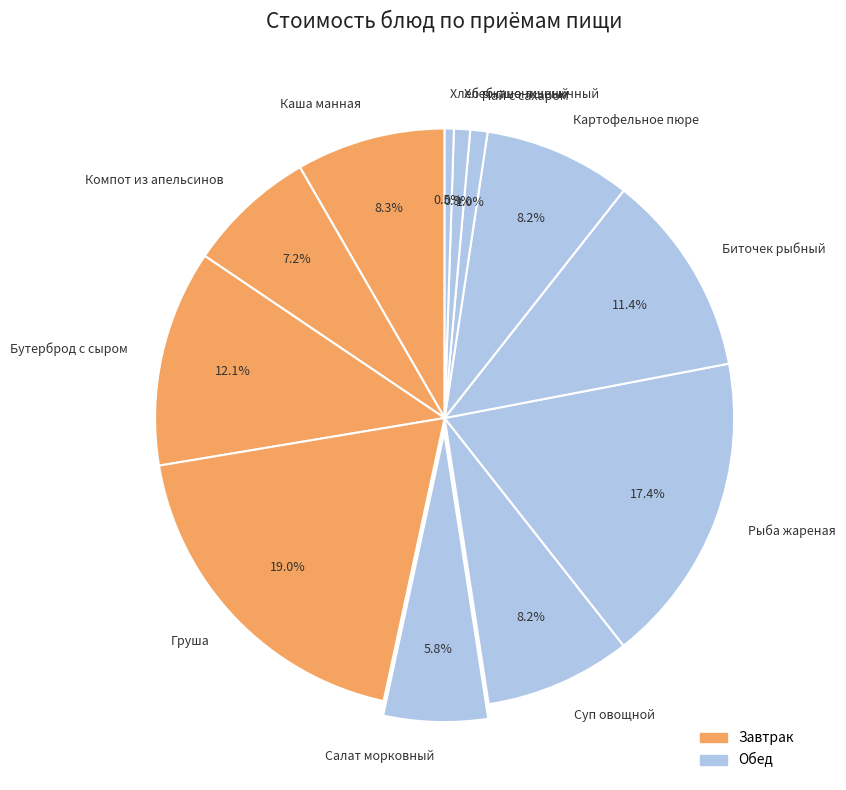

What is the ratio of the value at Хлеб ржано-пшеничный to the value at Чай с сахаром?

0.5